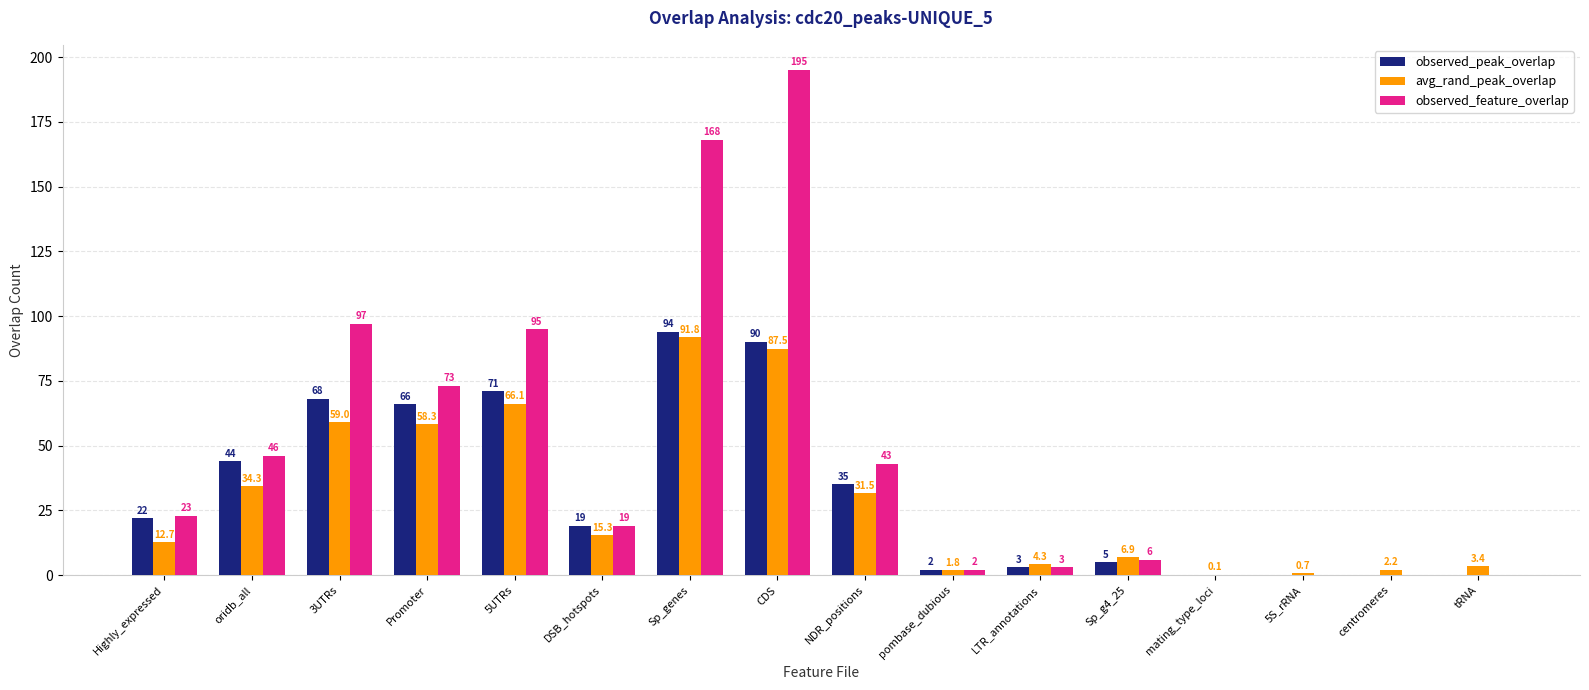

Does the chart contain stacked bars?

No